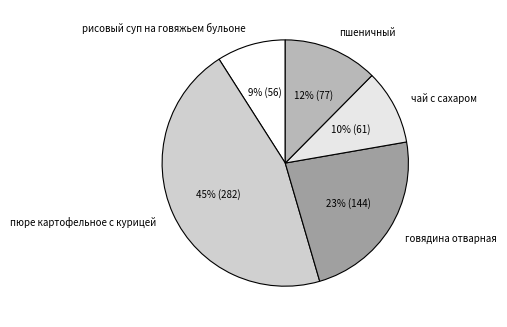

The чай с сахаром slice represents 19% of the pie. True or false?

False